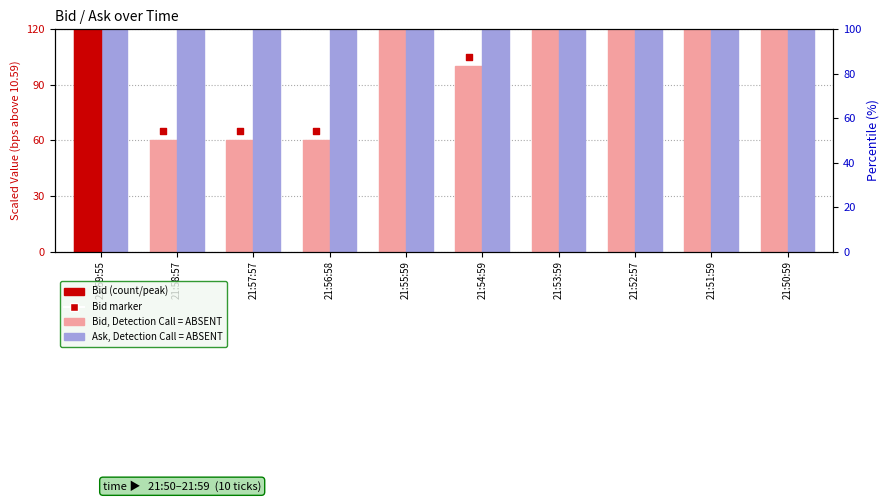

At how many categories does at least one series exceed 256?

6